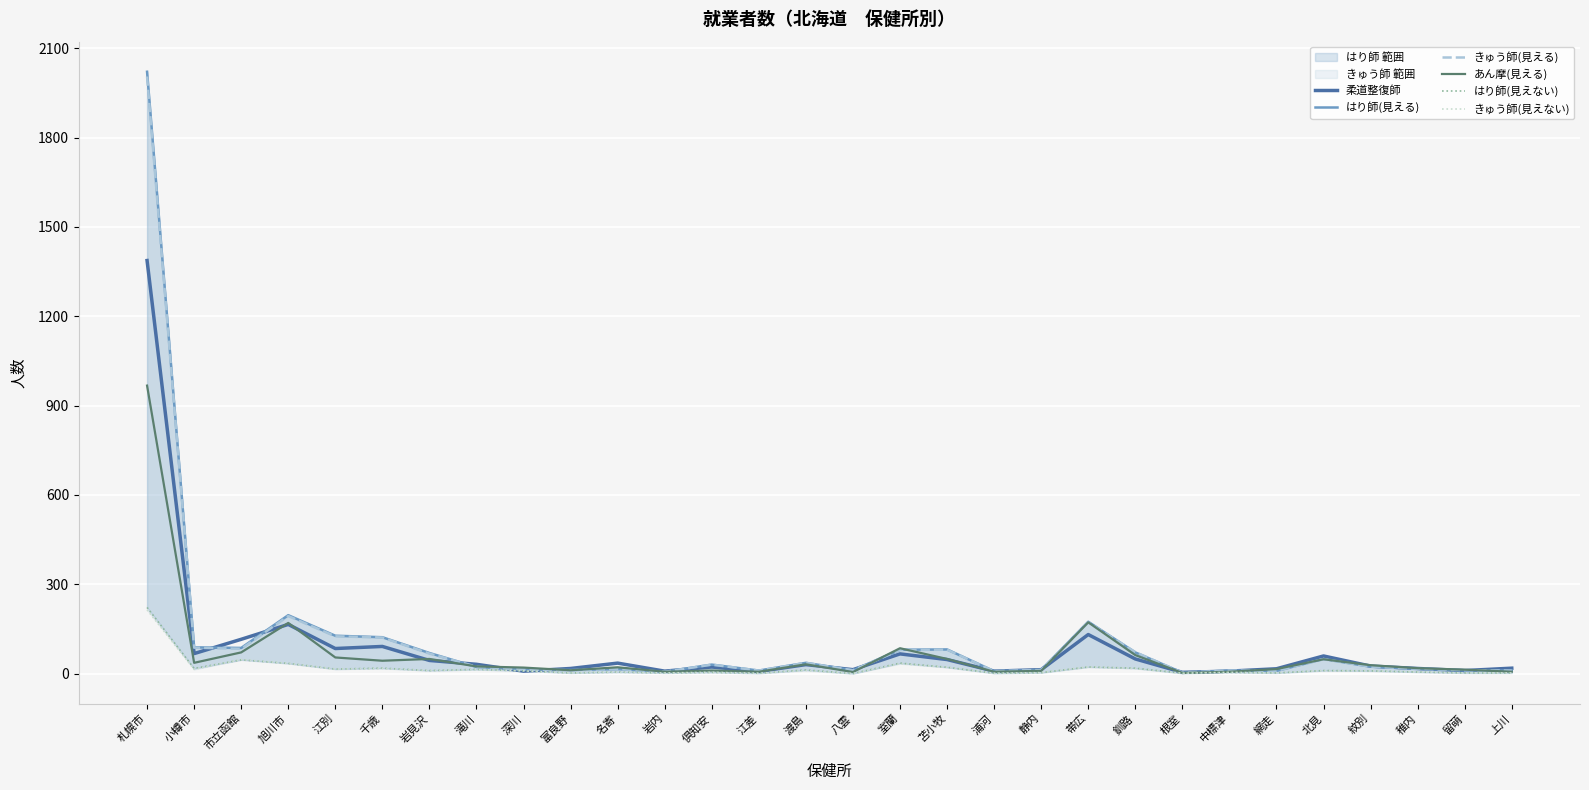

Where does the きゅう師(見えない) series first go above 9?

札幌市